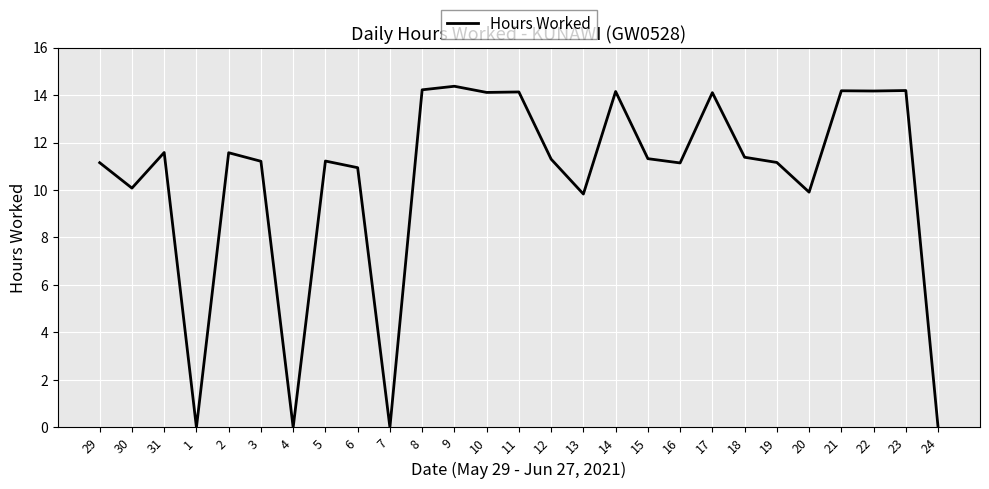

Which has a higher value, 1 or 23?

23